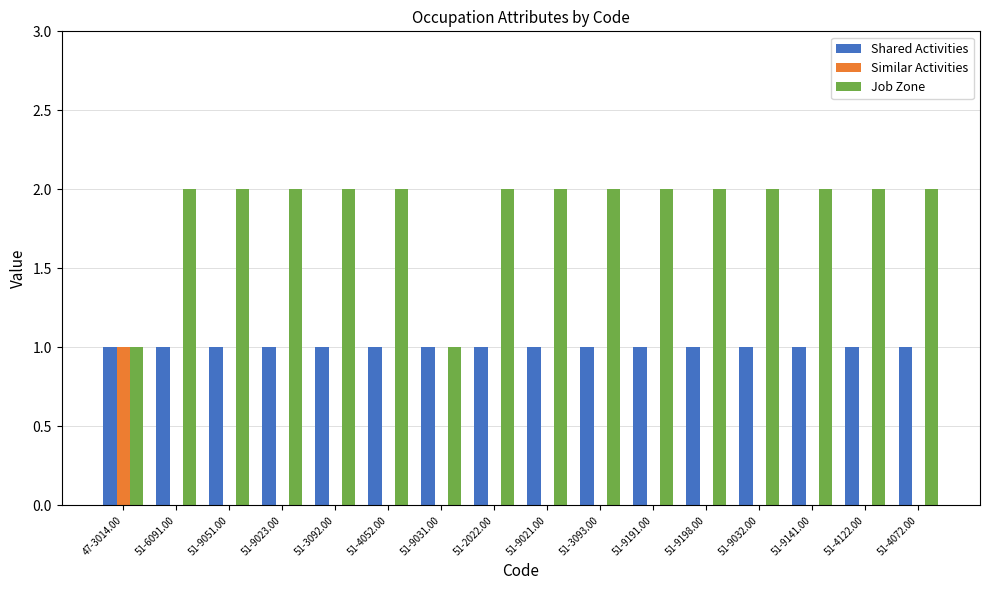

How many distinct data groups are displayed?

3